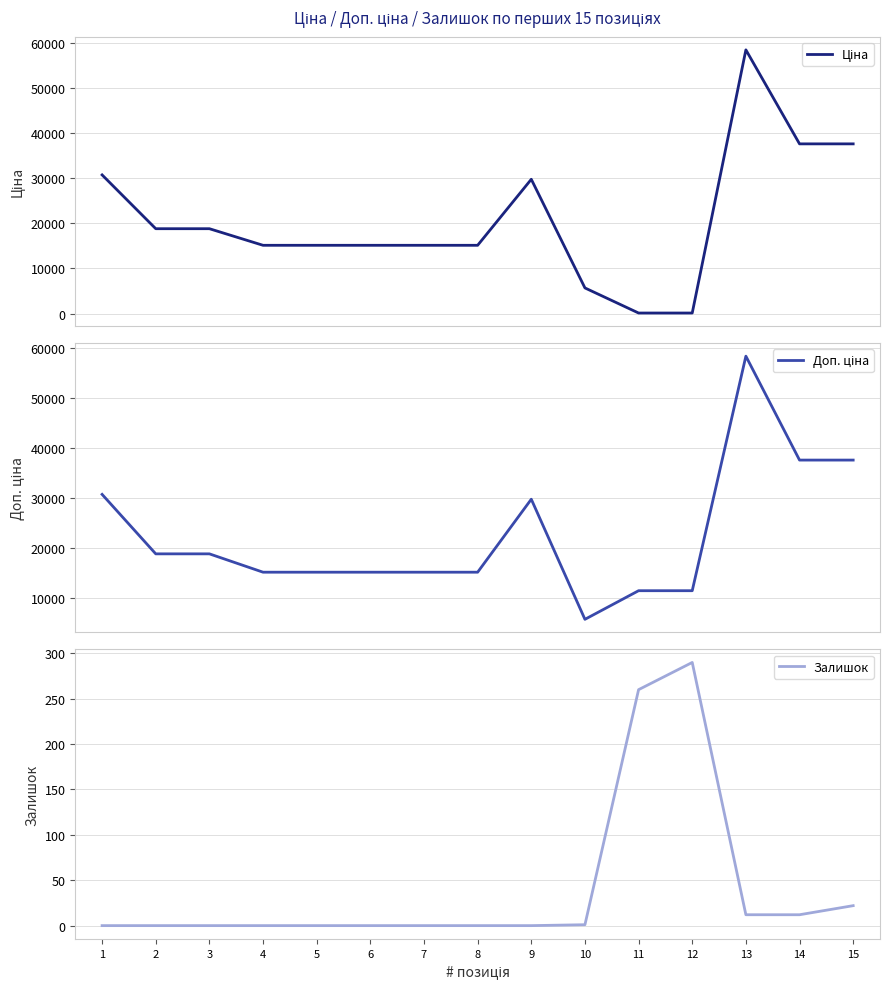

Which series has the widest spread of values?

Ціна